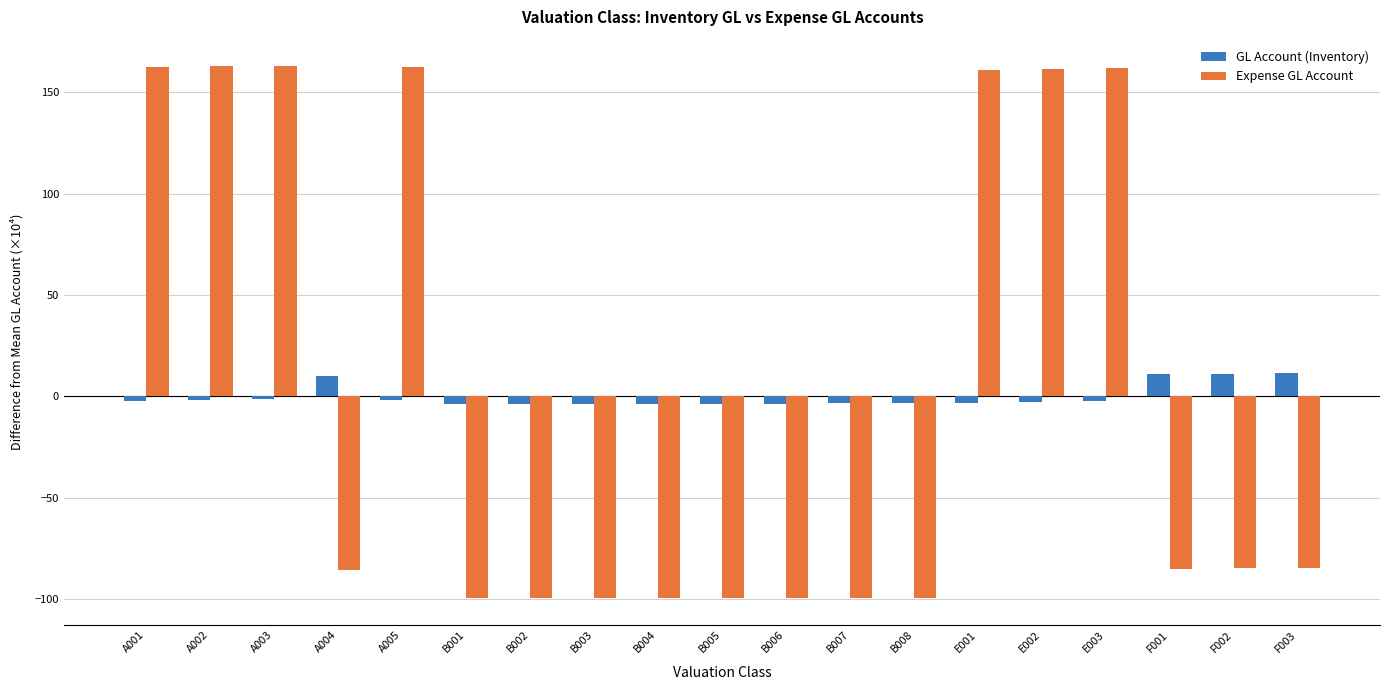

Which series has the largest range (max minus min)?

Expense GL Account